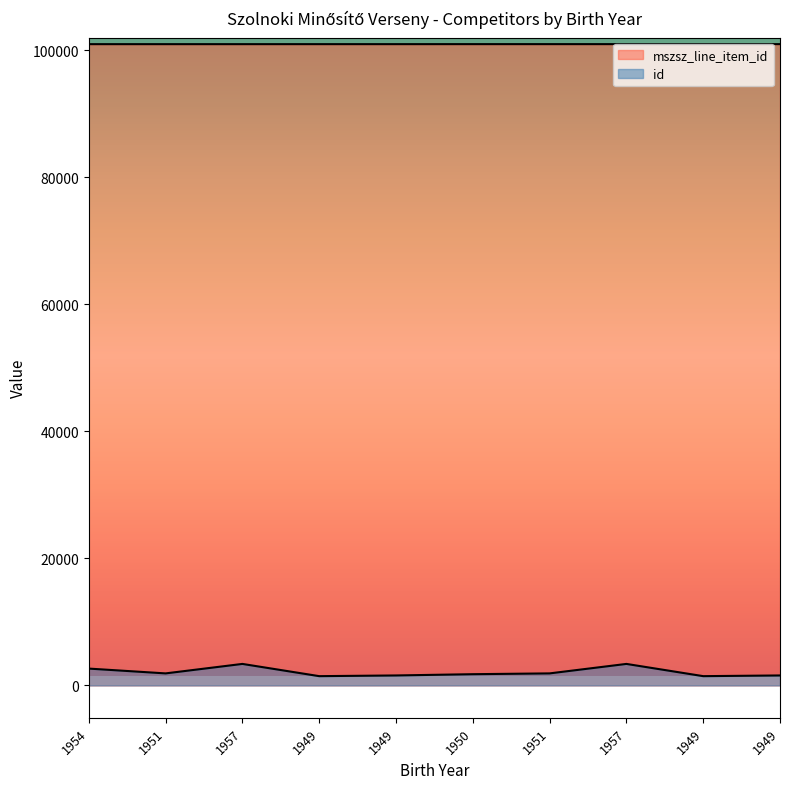

True or false: id has more than 0 interior local peaks.

True